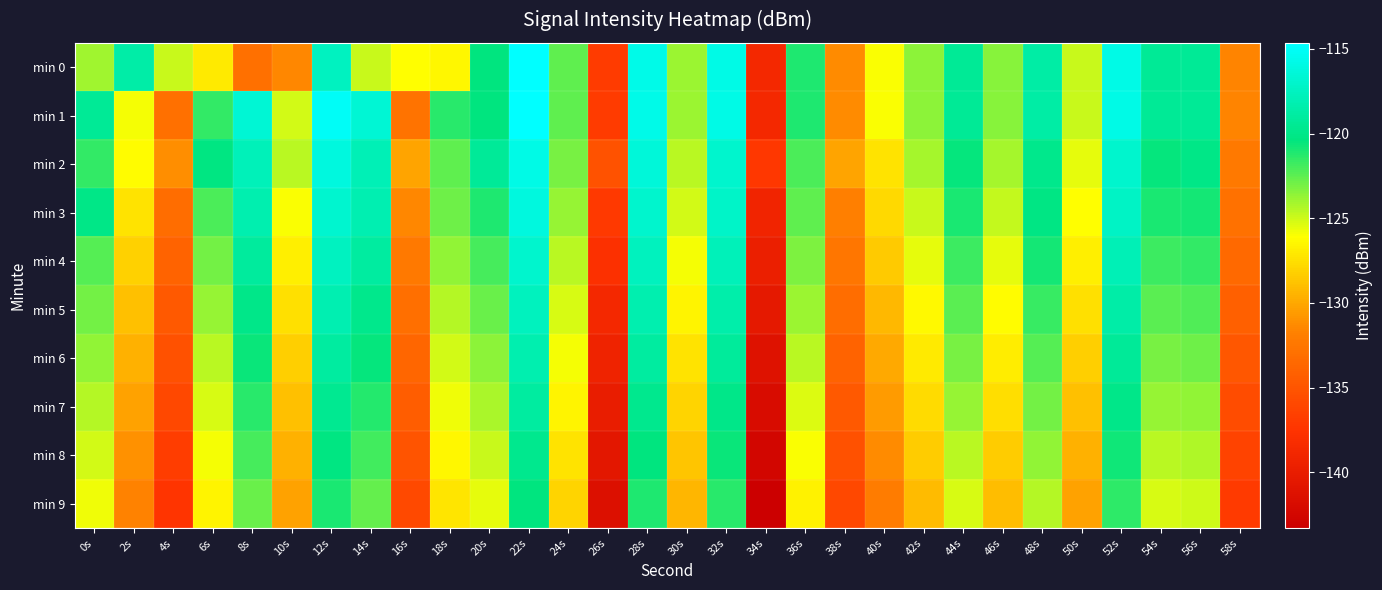

Rank the series at 56s from highest to lowest value.

min 0, min 1, min 2, min 3, min 4, min 5, min 6, min 7, min 8, min 9